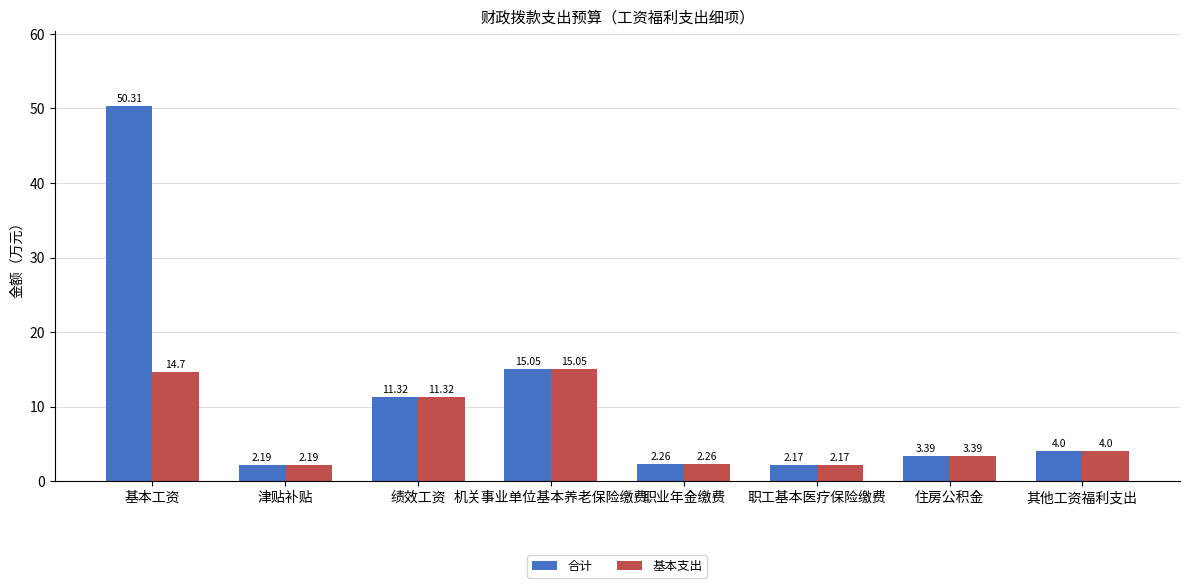

What is the spread (max minus min) of values at 基本工资?

35.6